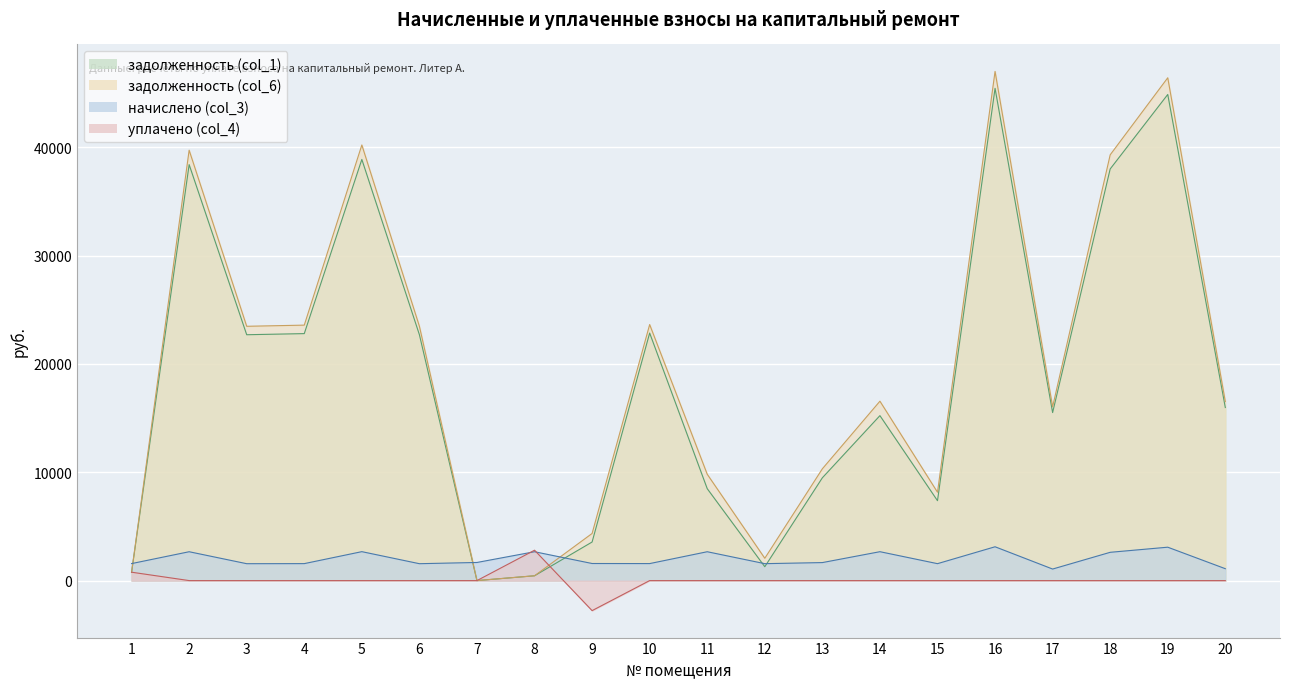

Which series changed the most between 18 and 19?

задолженность (col_6)